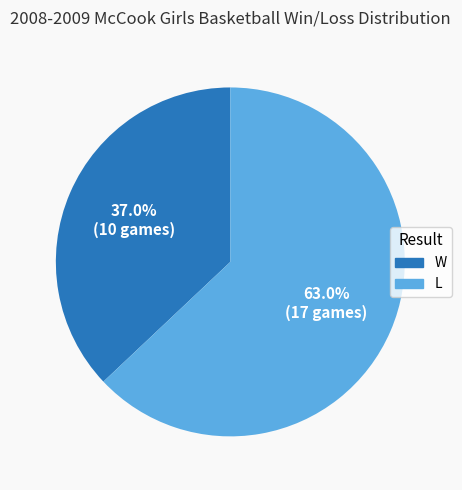

Between W and L, which is larger?

L